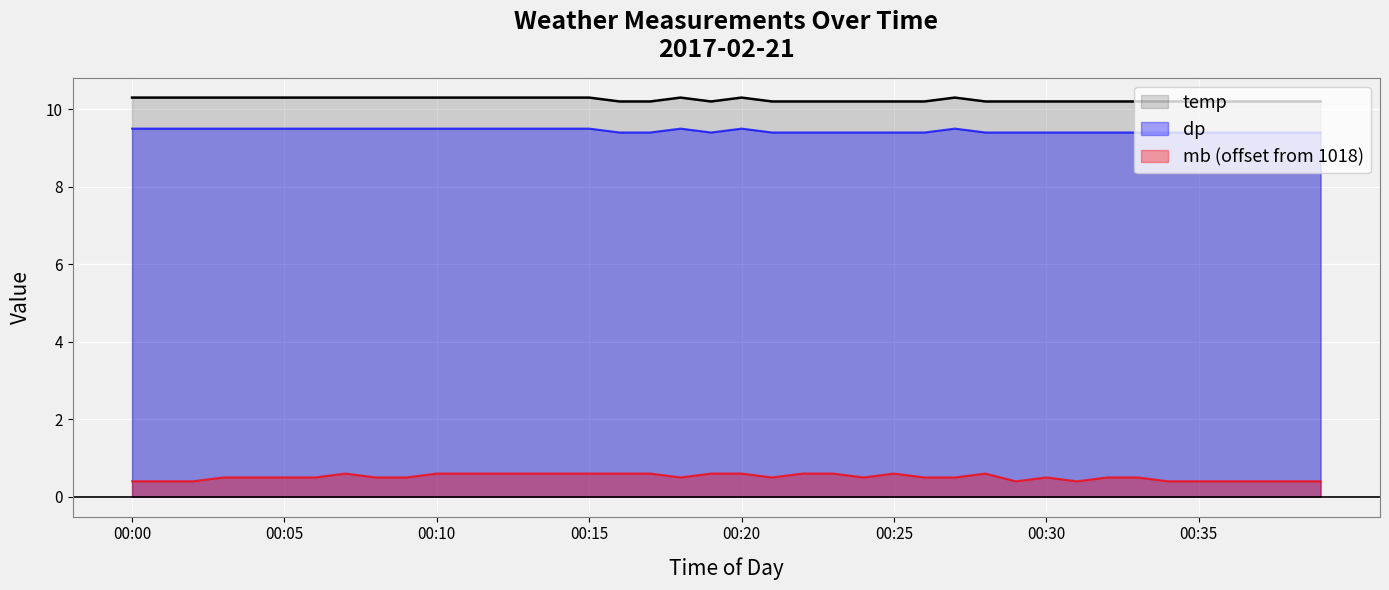

At which label does temp reach its minimum?

00:16